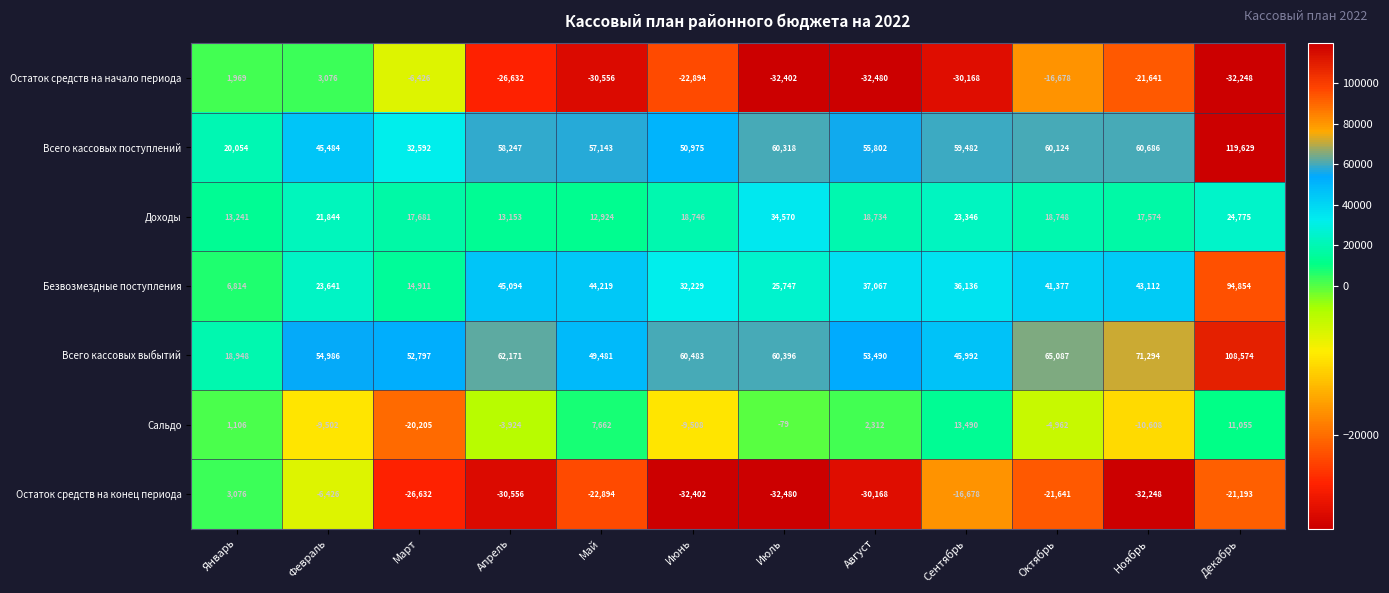

At which label is Безвозмездные поступления closest to 50834?

Апрель